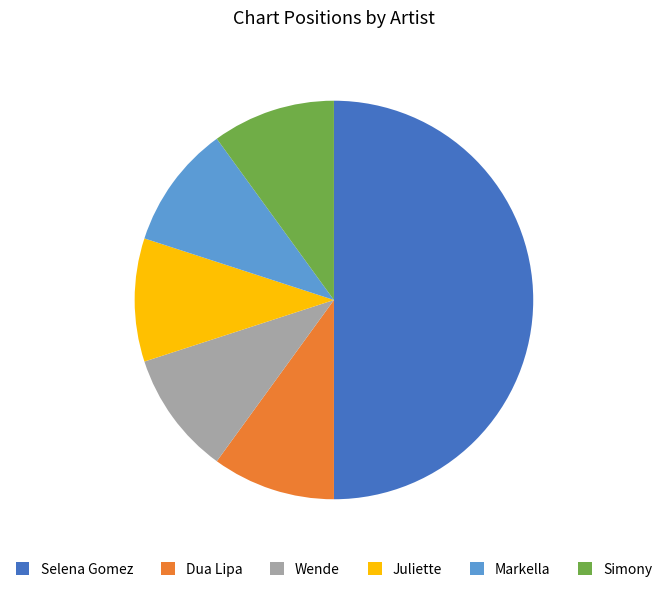

Is Juliette the majority of the pie?

No